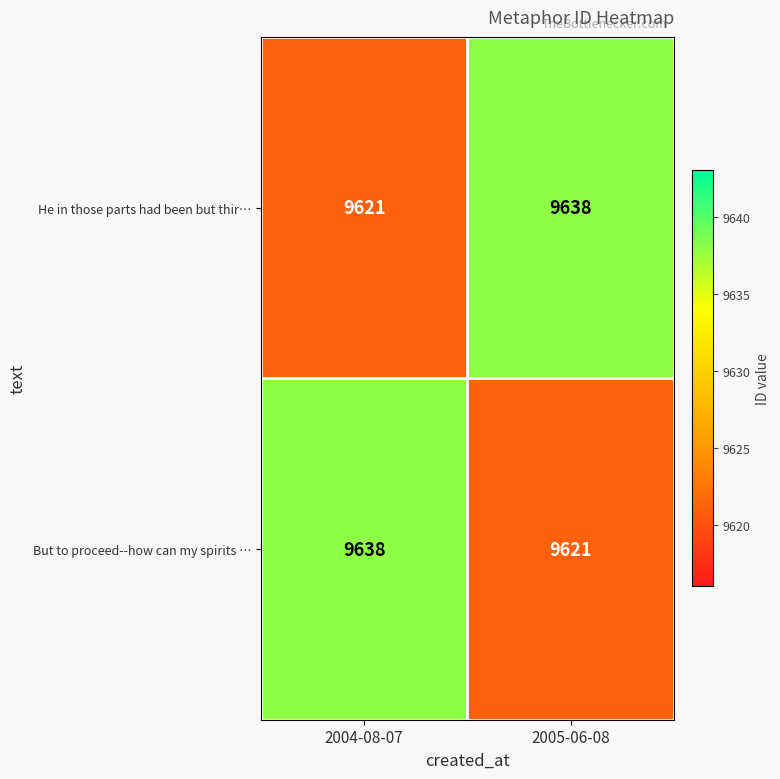

Reading left to right, extract all data points from this chart.

He in those parts had been but thir…: 2004-08-07=9621	2005-06-08=9638
But to proceed--how can my spirits …: 2004-08-07=9638	2005-06-08=9621